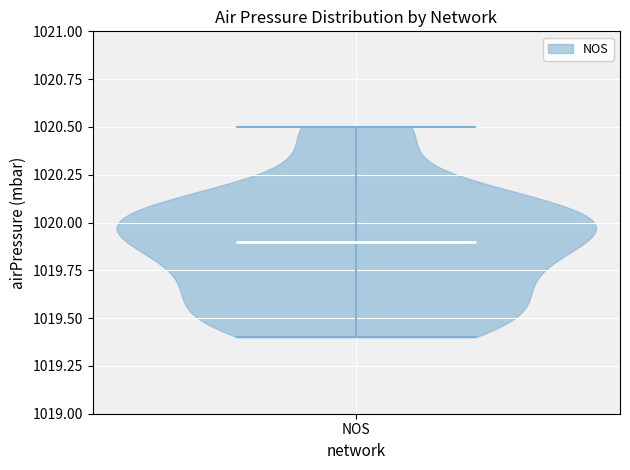

Read this violin plot against the y-axis: where its median line is, and the lowest and highest points the violin reaches. The values are not printed on the chart, so give them approximately, as read against the axis.

median line 1019.9, lowest point 1019.4, highest point 1020.5